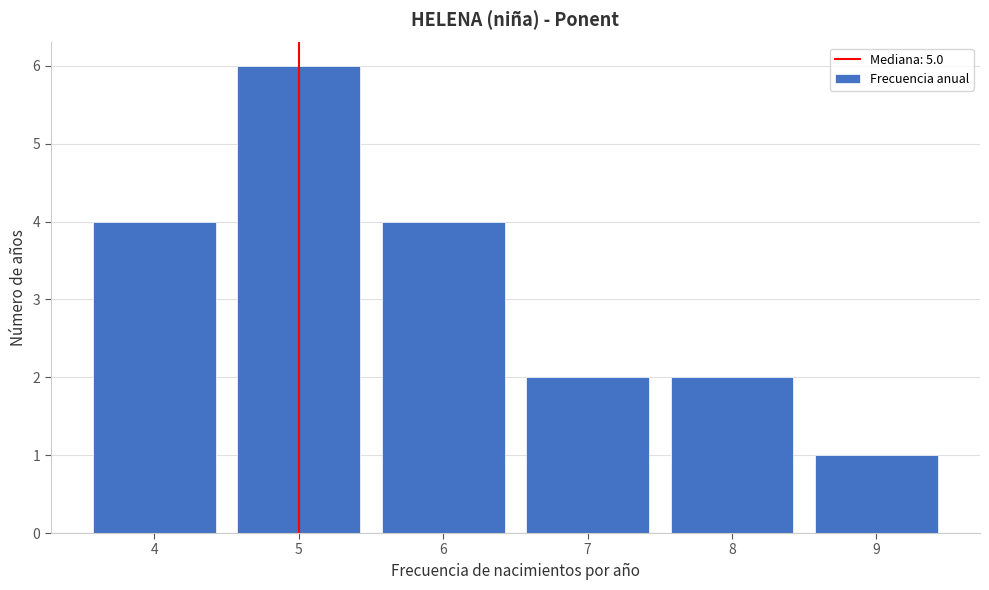

Reading right to left, transcribe all the data shown in this chart.

9=1	8=2	7=2	6=4	5=6	4=4